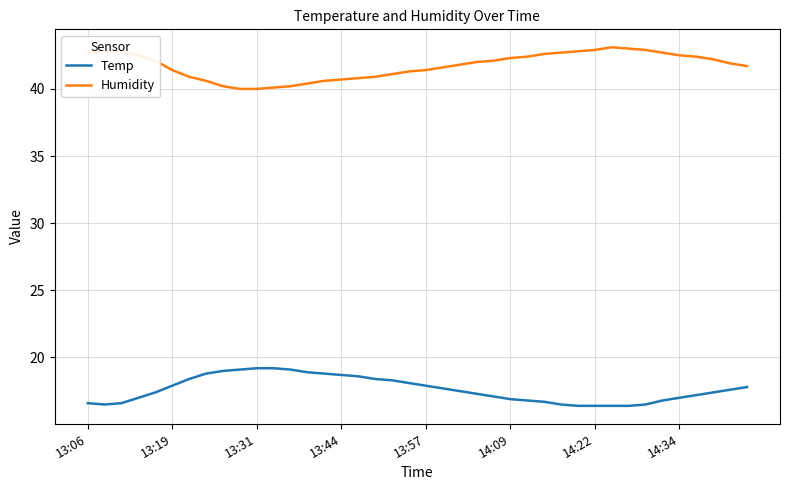

True or false: Humidity and Temp cross at least once.

False